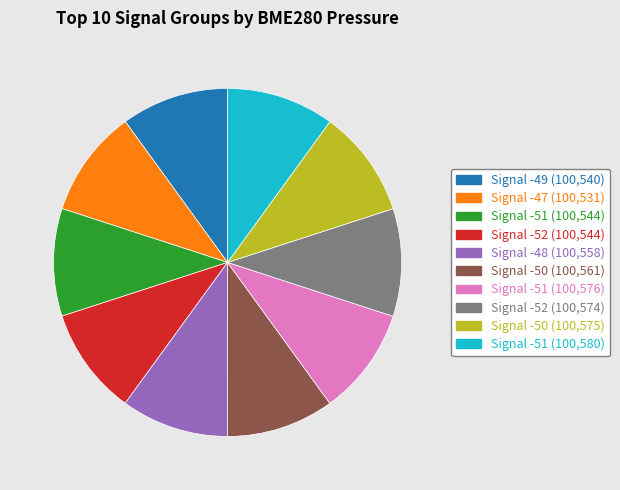

Is there any slice that represents more than half of the pie?

No